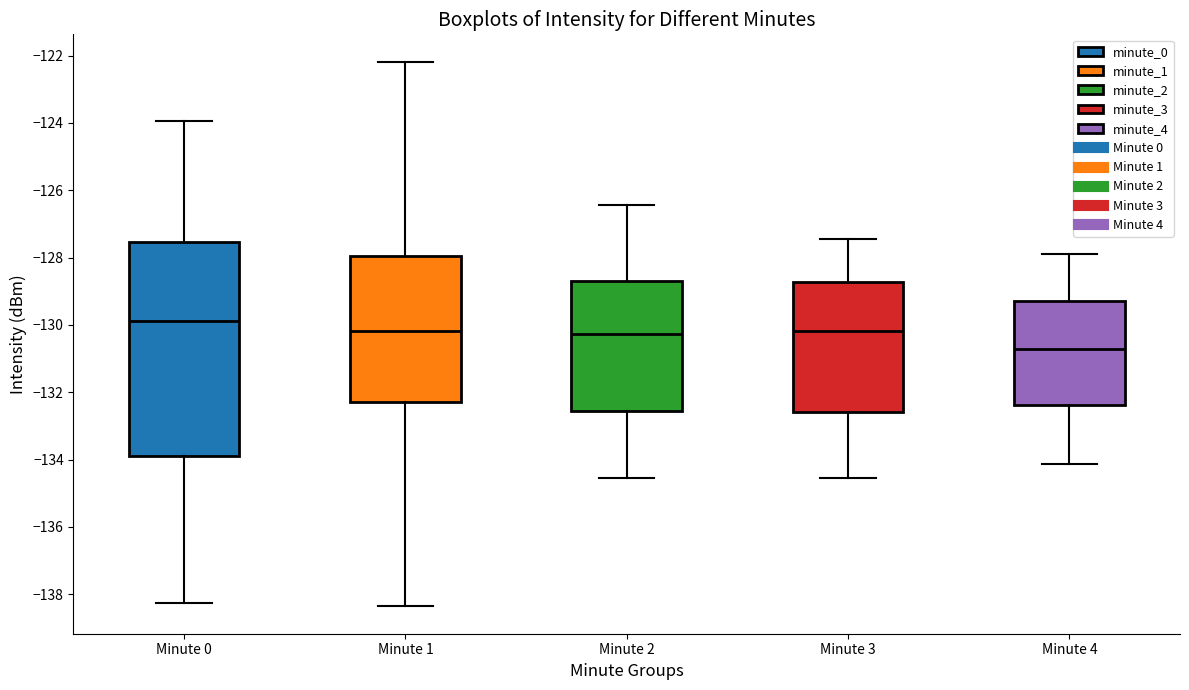

Reading left to right, transcribe this box plot: for each box, give where its median line is, the range the box spans, and where its two whiskers end, as read against the y-axis. The values are not printed on the chart, so give them approximately, as read against the axis.

Minute 0: median -129.8, box -133.8 to -127.6, whiskers -138.2 to -124.0
Minute 1: median -130.2, box -132.2 to -128.0, whiskers -138.4 to -122.2
Minute 2: median -130.2, box -132.6 to -128.6, whiskers -134.6 to -126.4
Minute 3: median -130.2, box -132.6 to -128.8, whiskers -134.6 to -127.4
Minute 4: median -130.8, box -132.4 to -129.2, whiskers -134.2 to -127.8